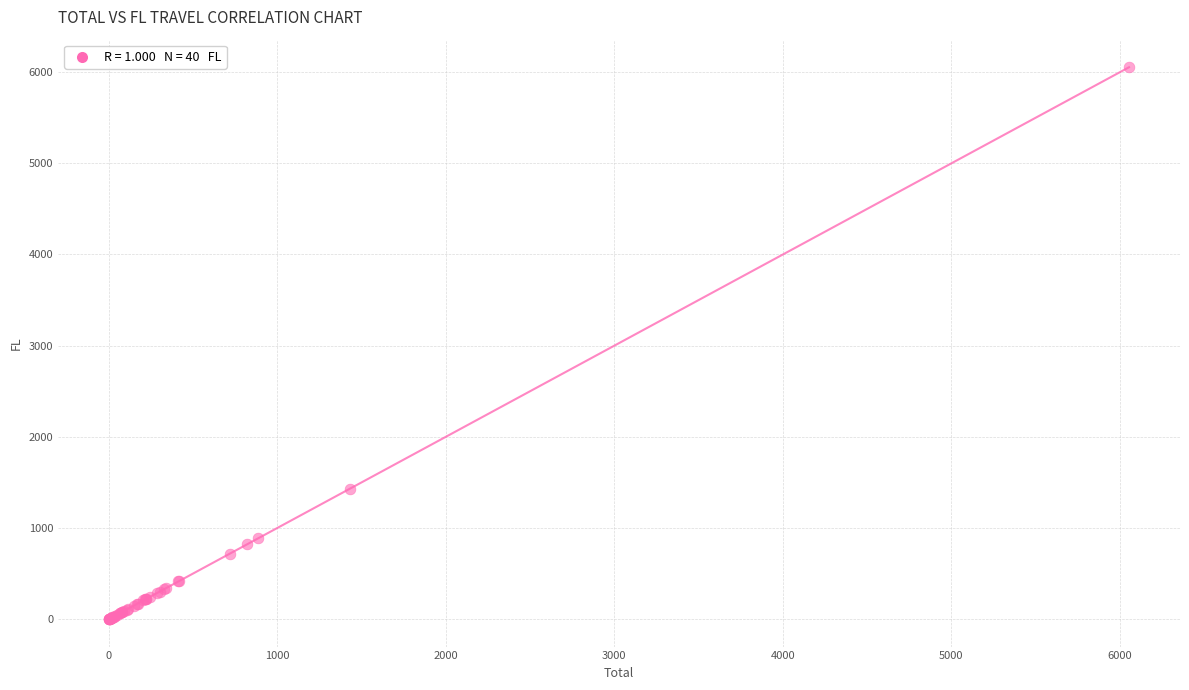

What Y value in the scatter plot is closest to 3027?

1429.7